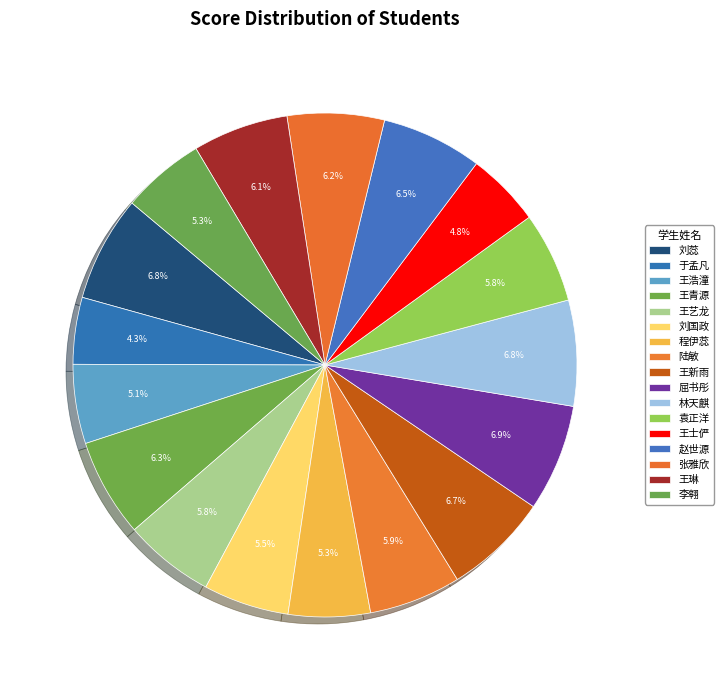

Count the number of slices in the pie.

17